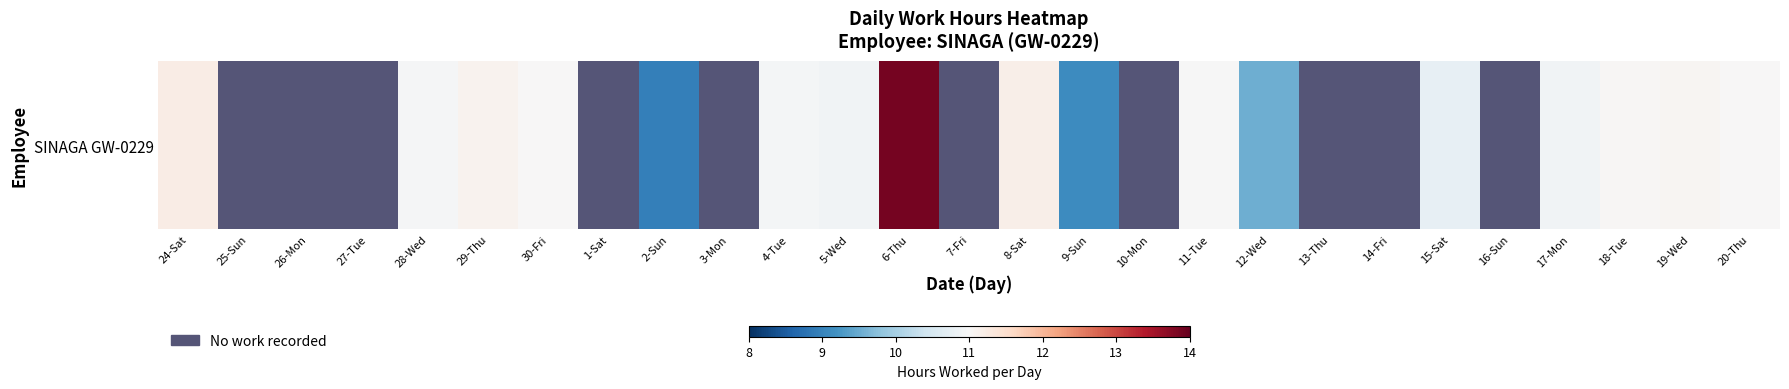

Which label corresponds to the largest value in the chart?

6-Thu